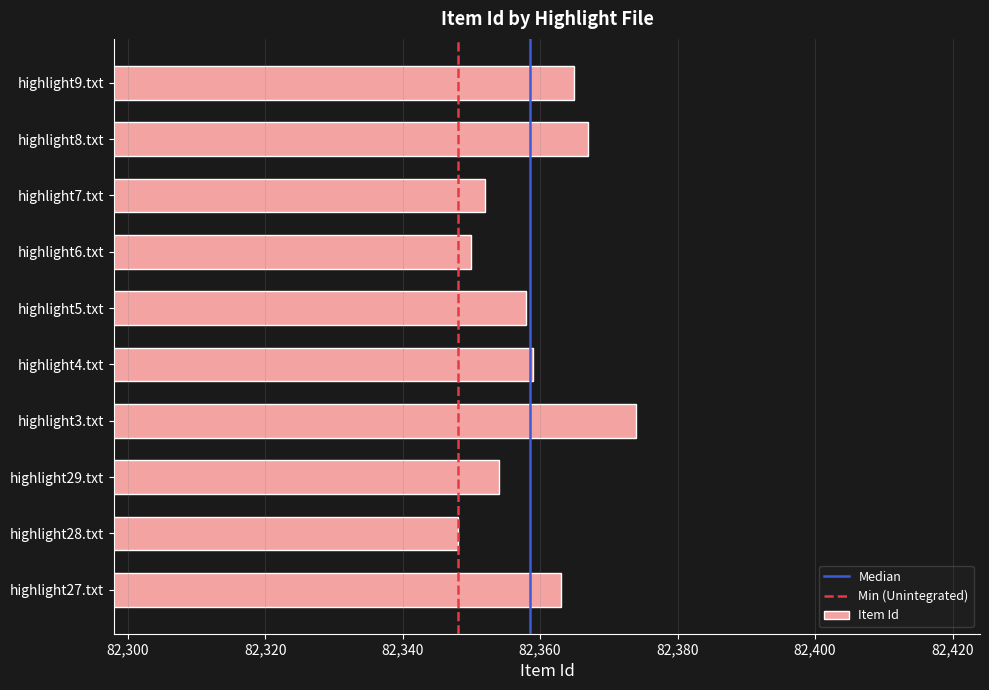

What is the sum of the values at highlight4.txt and highlight8.txt?

164726